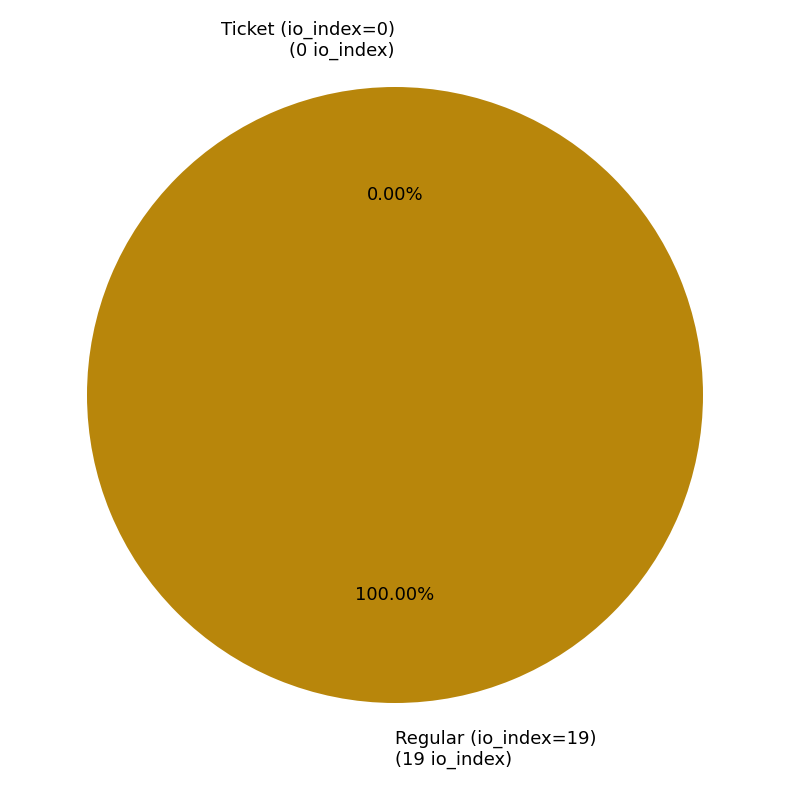

Count the number of slices in the pie.

2